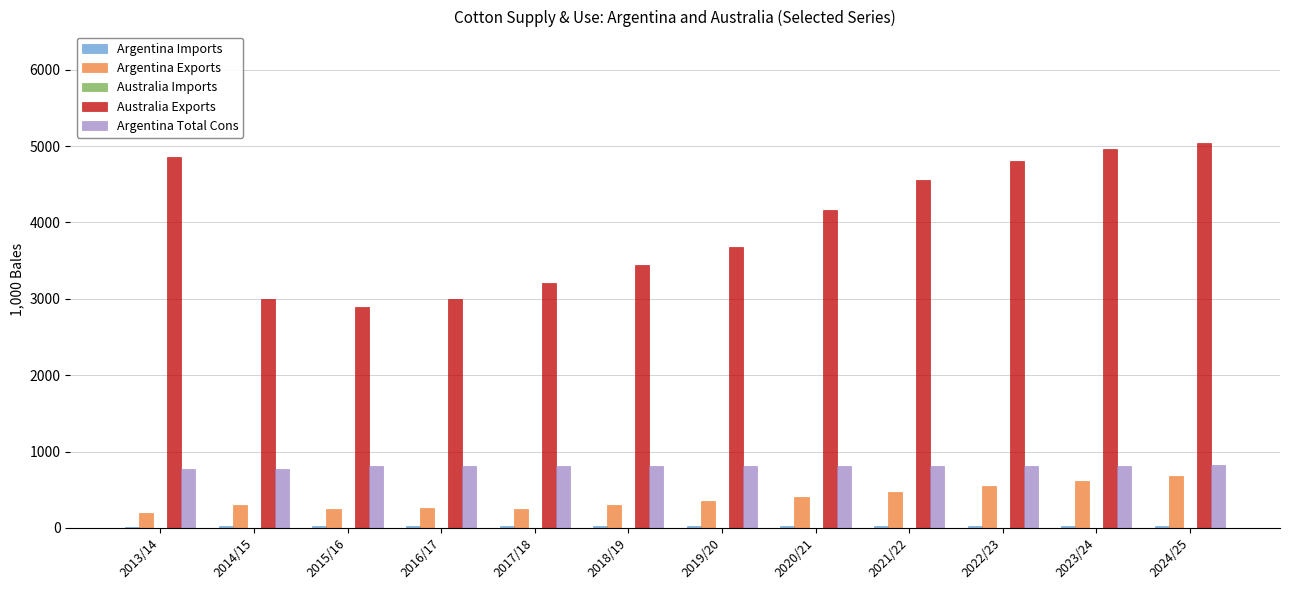

Which series has the widest spread of values?

Australia Exports